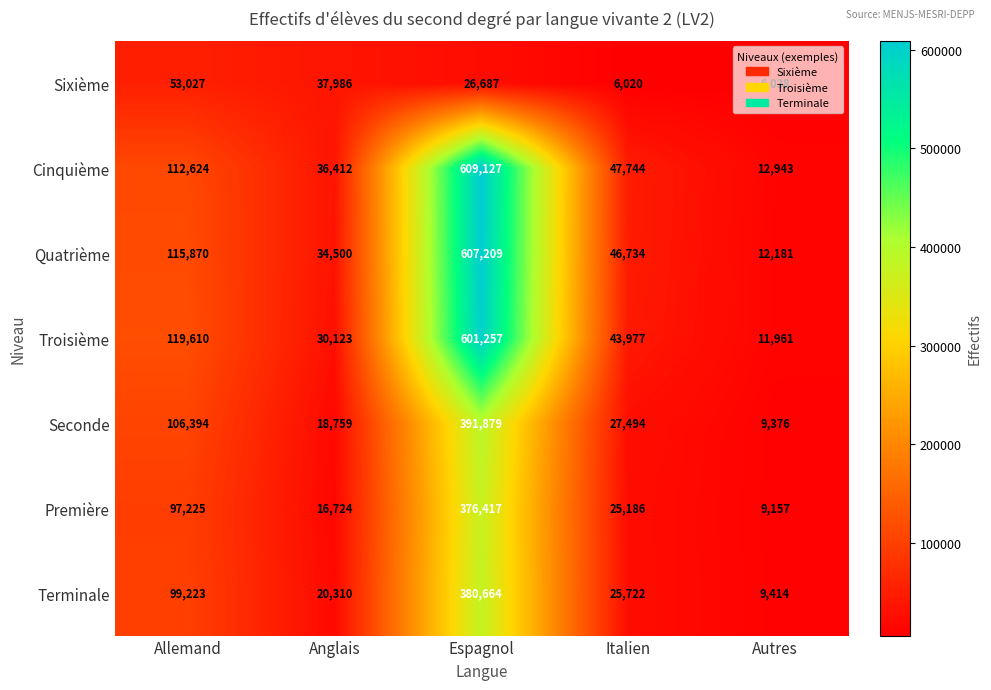

Read the Cinquième value at Italien, to the nearest 10.

47740